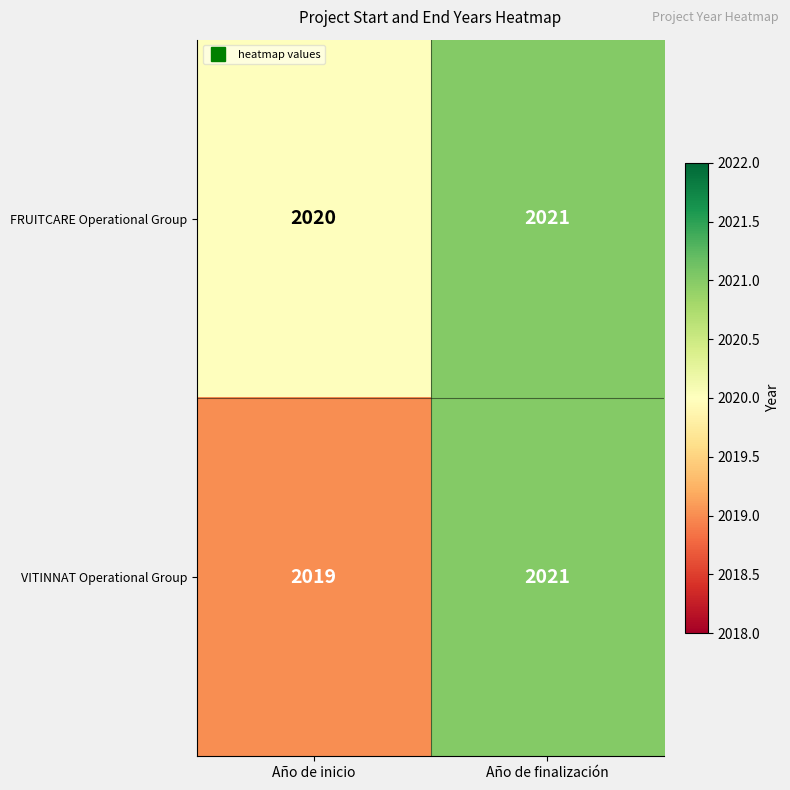

The value of VITINNAT Operational Group at Año de finalización is 2021. True or false?

True